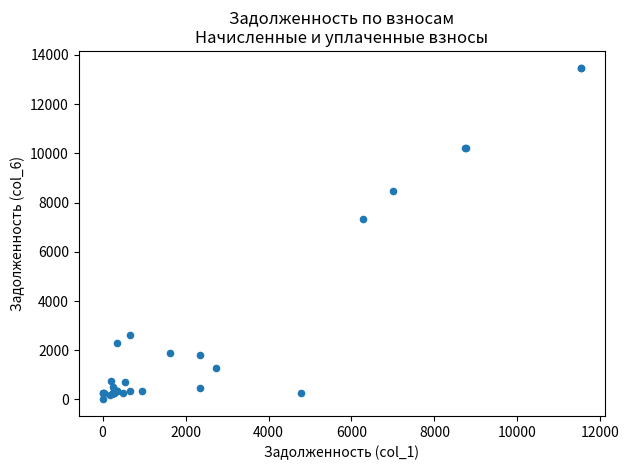

What Y value in the scatter plot is closest to 6743?

7337.9